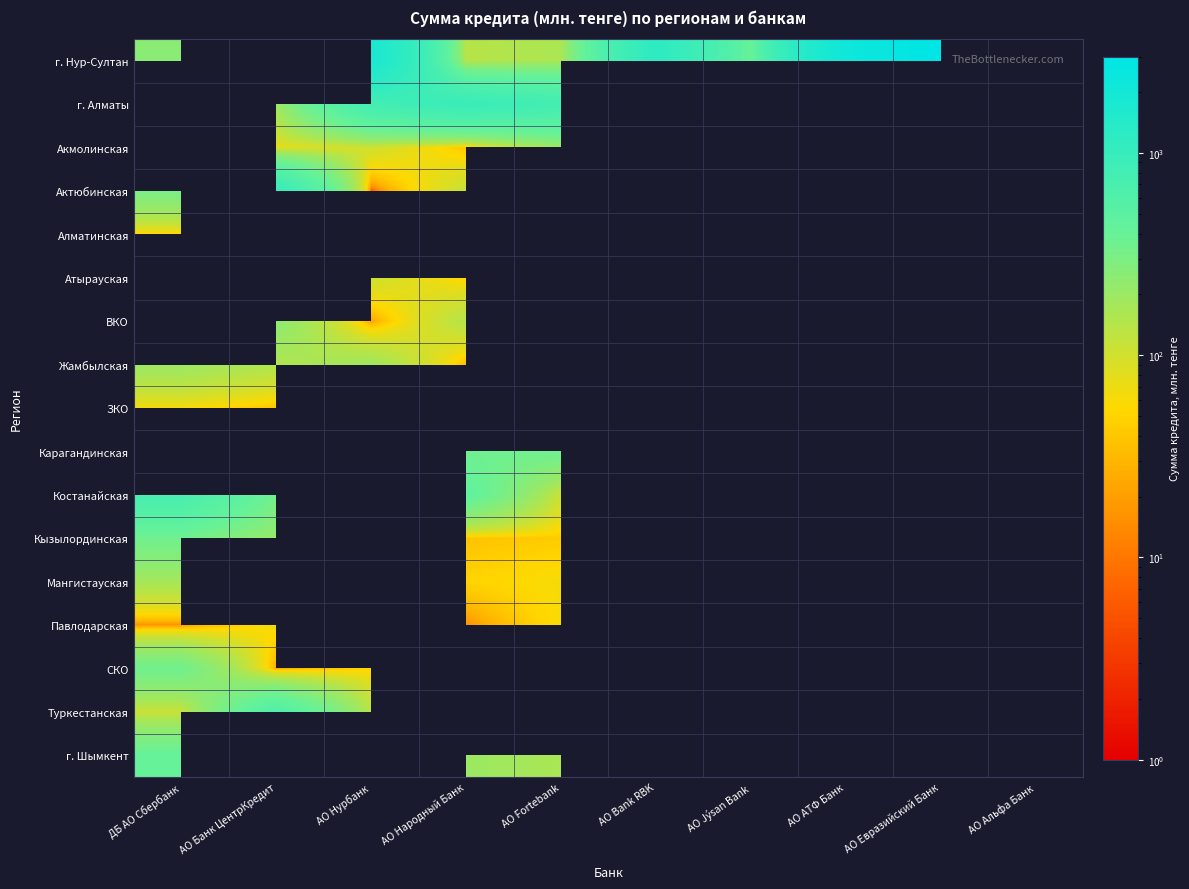

Which label corresponds to the smallest value in the chart?

АО Нурбанк